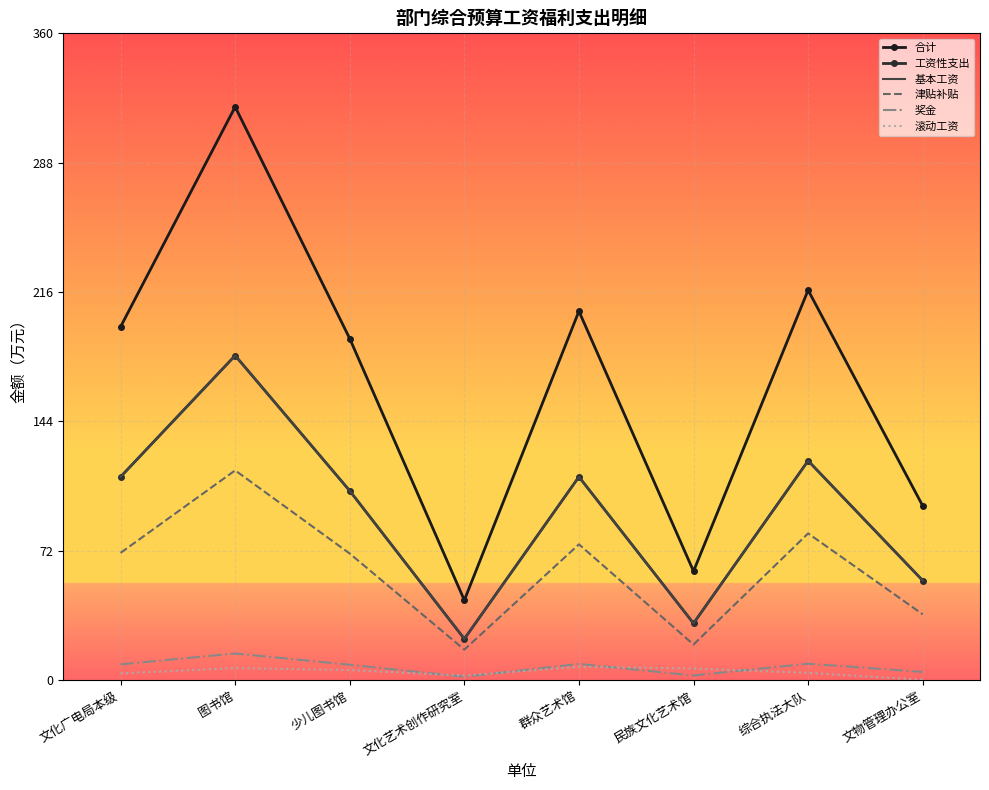

Rank the categories by 滚动工资 value from highest to lowest.

群众艺术馆, 图书馆, 民族文化艺术馆, 少儿图书馆, 综合执法大队, 文化广电局本级, 文化艺术创作研究室, 文物管理办公室